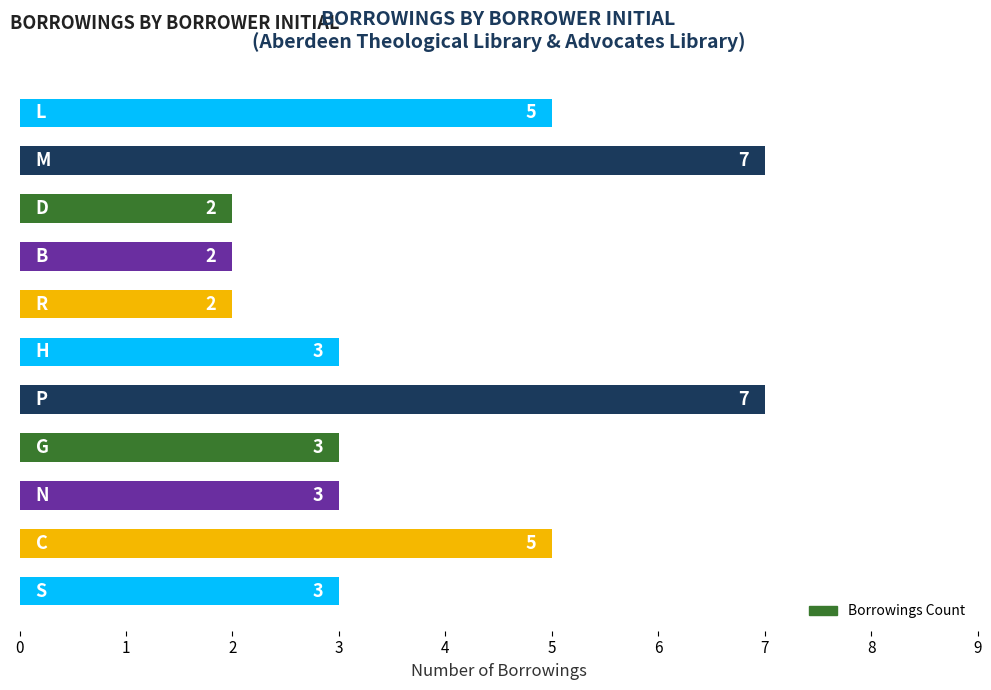

Count the number of data series in this chart.

1